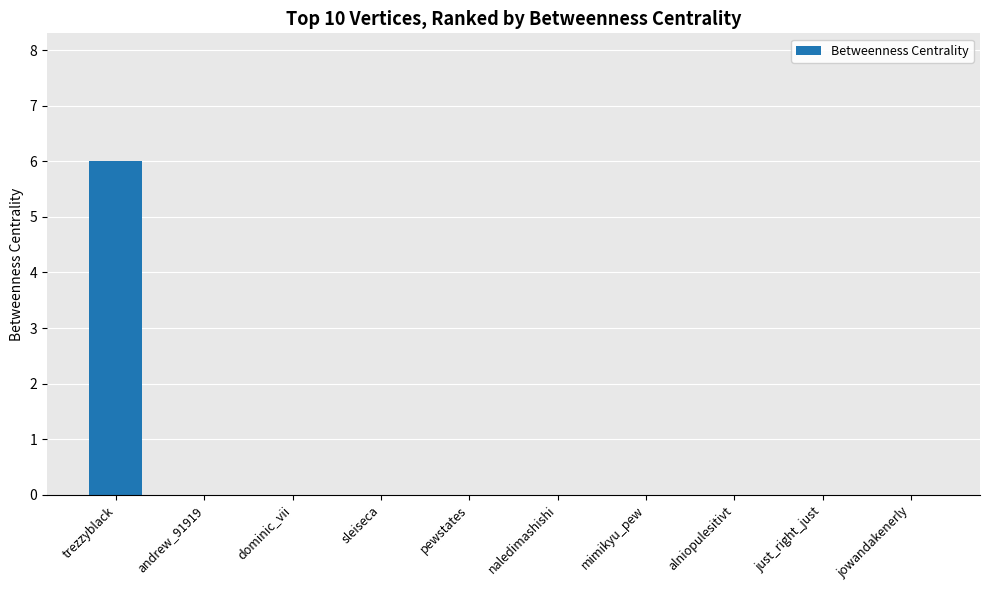

Are the bars grouped side by side (vs. stacked)?

No